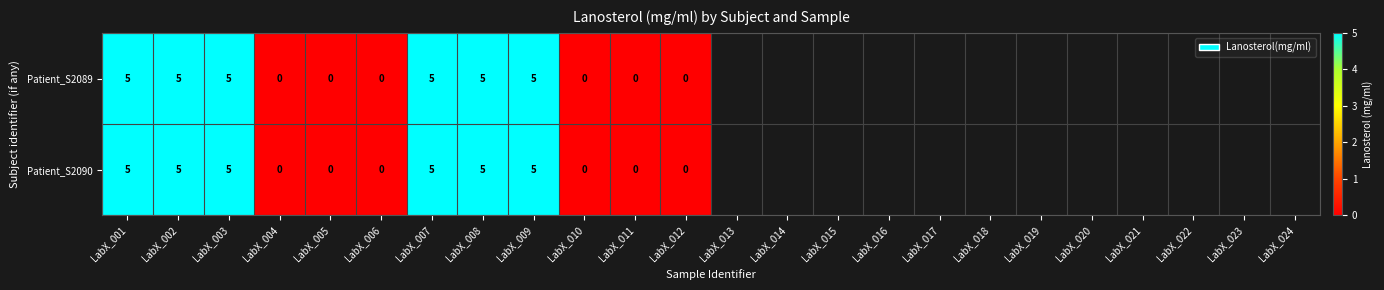

What is the total value across all series at LabX_009?

10